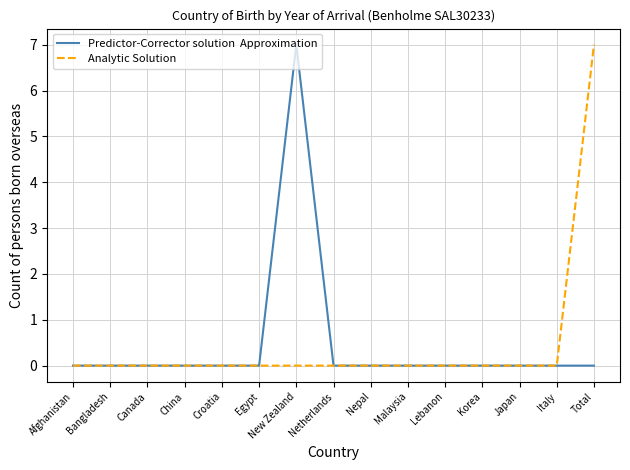

What is the maximum value shown in the chart?

7